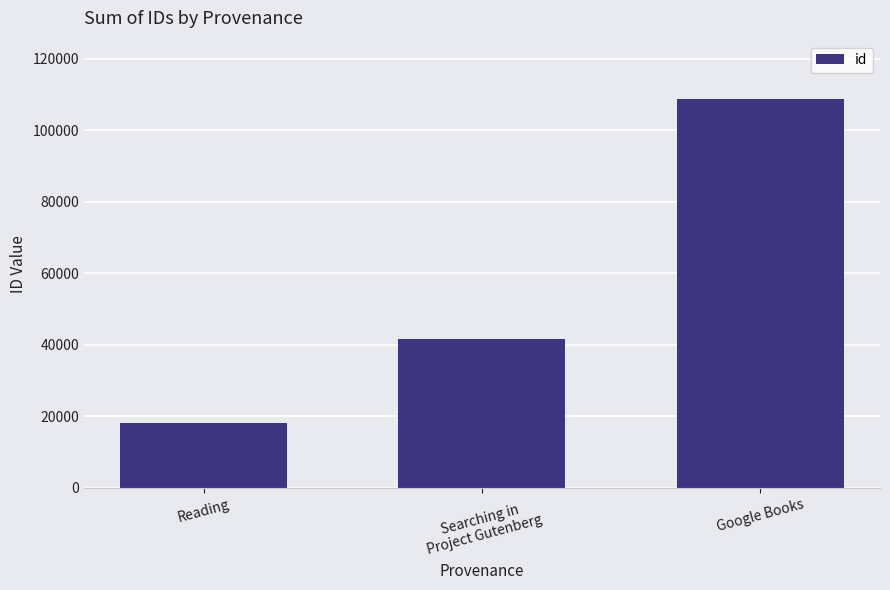

True or false: the data shows 18239 at Reading.

True